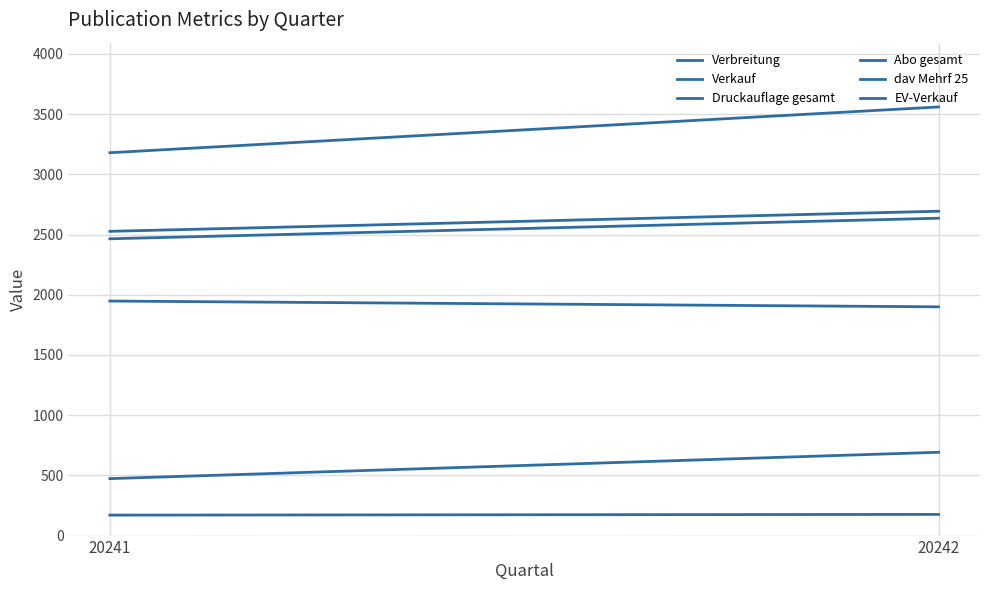

Which series has the largest range (max minus min)?

Druckauflage gesamt